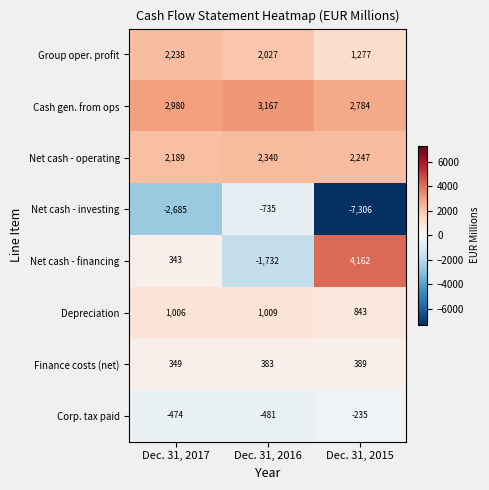

What is the difference between the Depreciation values at Dec. 31, 2015 and Dec. 31, 2016?

166